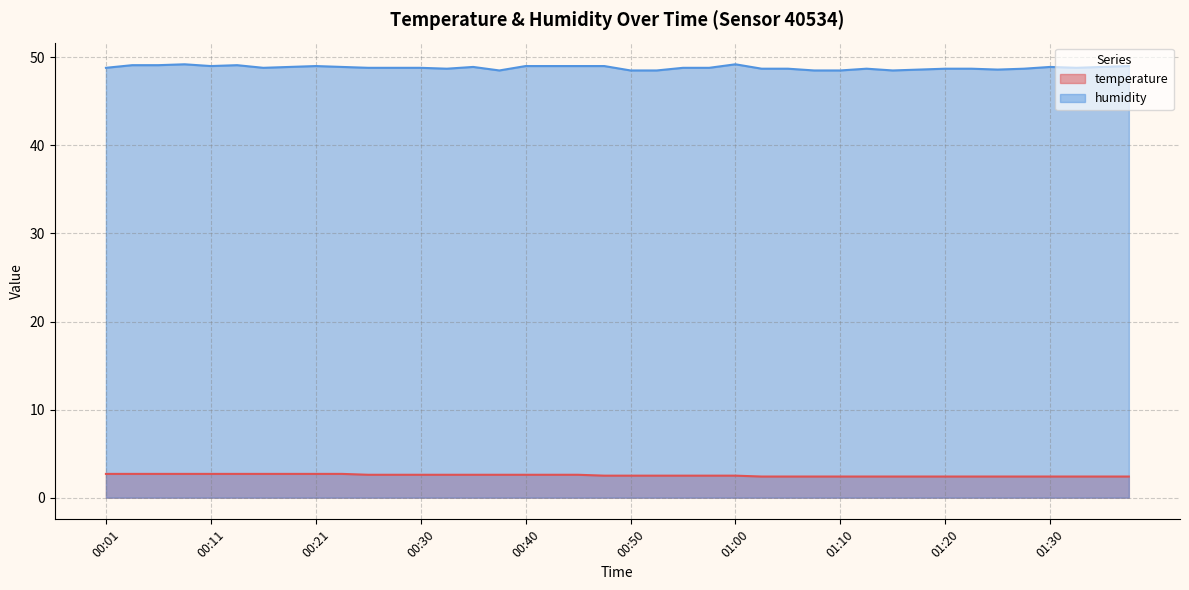

Which series changed the most between 00:06 and 00:11?

humidity